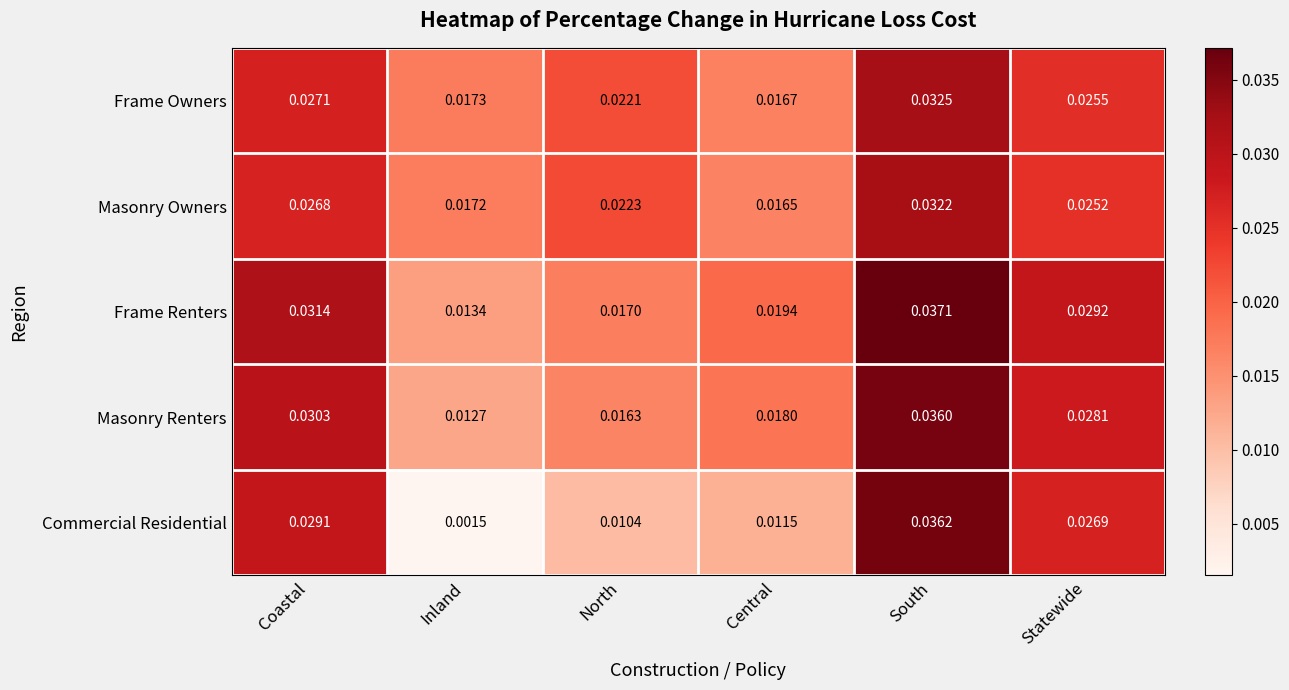

Between Inland and North, which series saw the biggest shift?

Commercial Residential